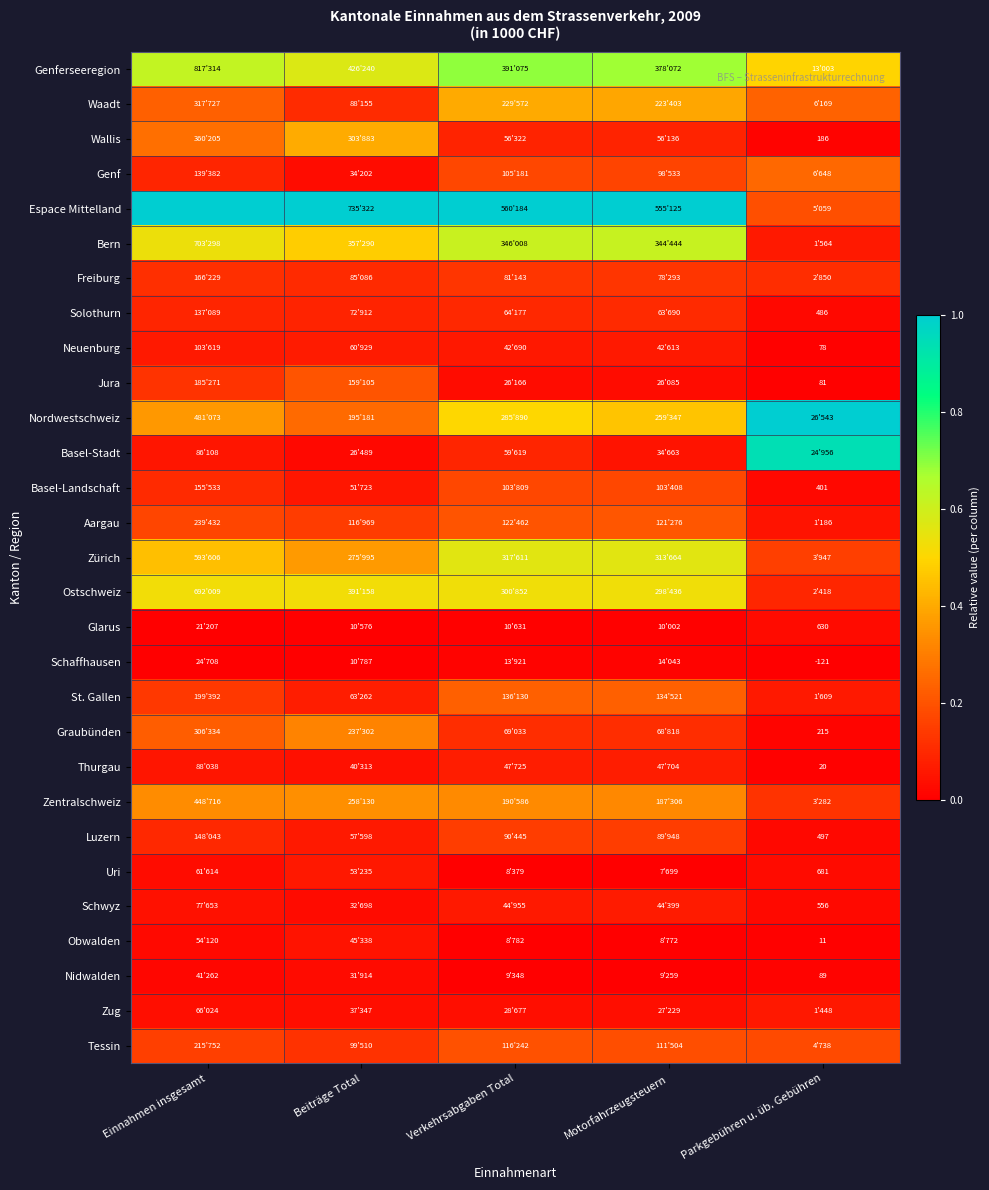

Between Beiträge Total and Verkehrsabgaben Total, which series saw the biggest shift?

Wallis